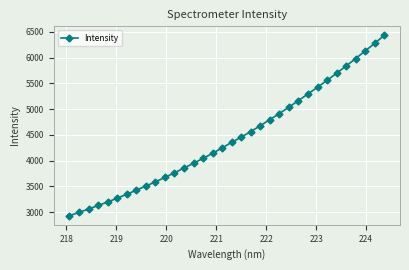

What is the value of the 15th point from the left?

4044.2